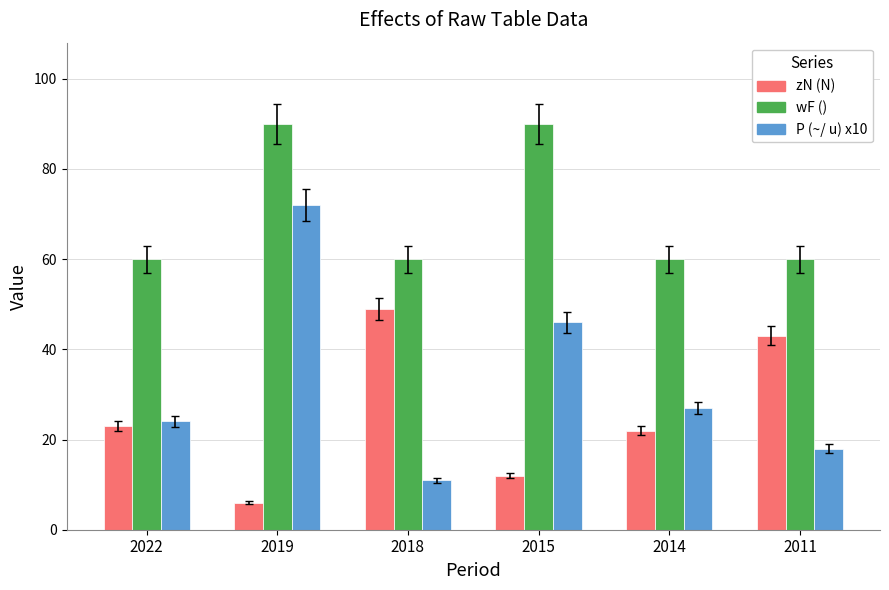

True or false: zN (N) has a value of 23 at 2022.

True